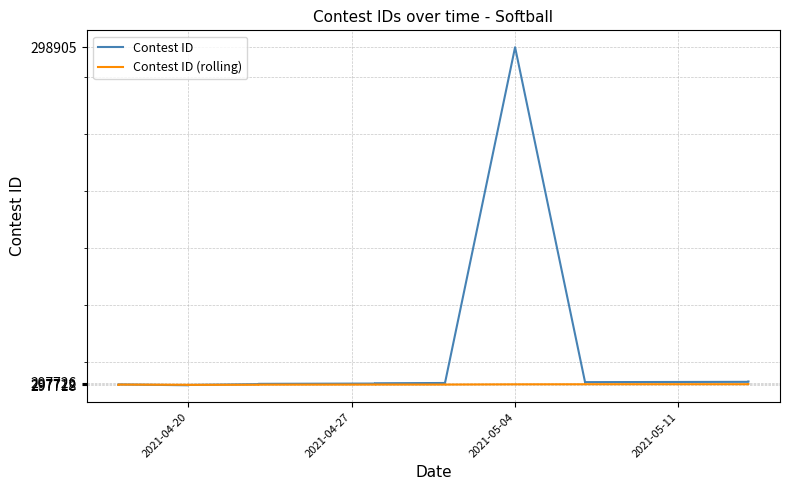

What is the average value of the Contest ID series?

297803.2